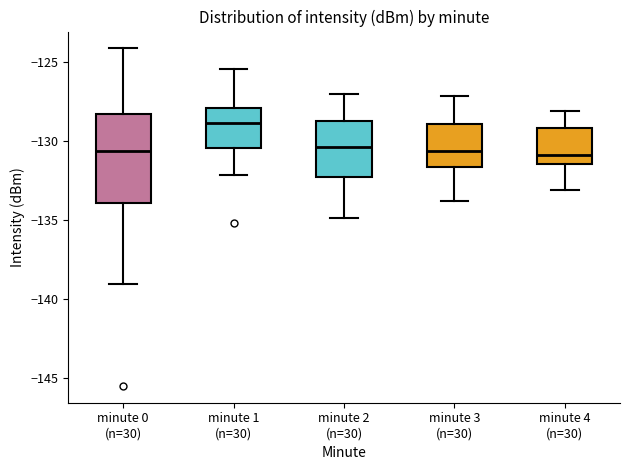

Which box is the tallest, from its lower edge to its upper edge?

minute 0 (n=30)